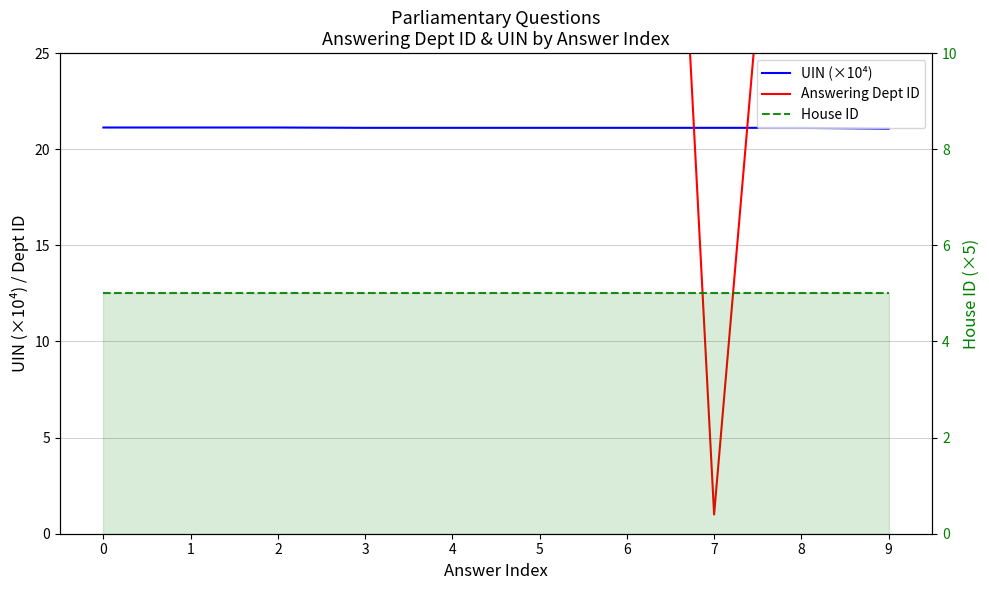

Between 3 and 5, which is larger?

5